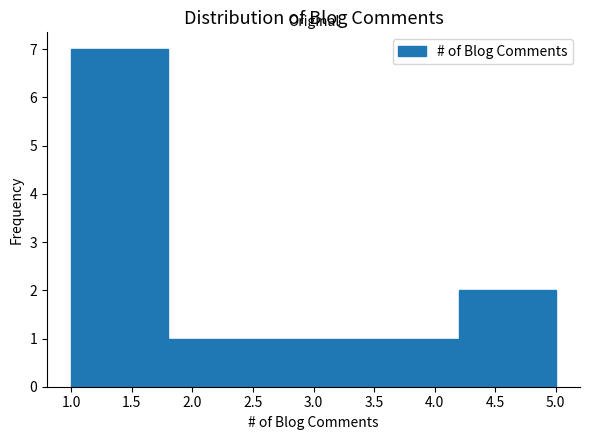

Reading left to right, transcribe this chart: for each bar, give the range it covers on the x-axis and its height. The values are not printed on the chart, so give them approximately, as read against the axis.

1.0 to 1.8: 7
1.8 to 2.6: 1
2.6 to 3.4: 1
3.4 to 4.2: 1
4.2 to 5.0: 2